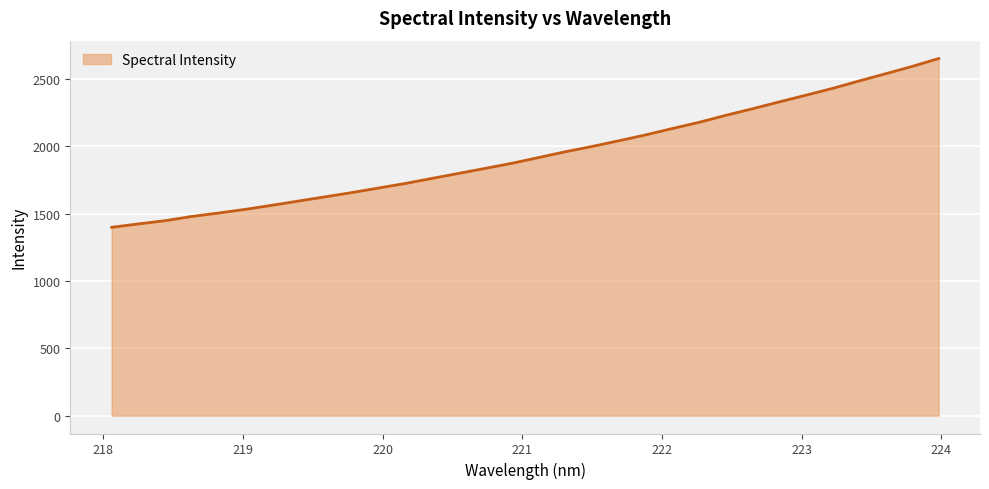

What is the smallest value displayed?

1399.4